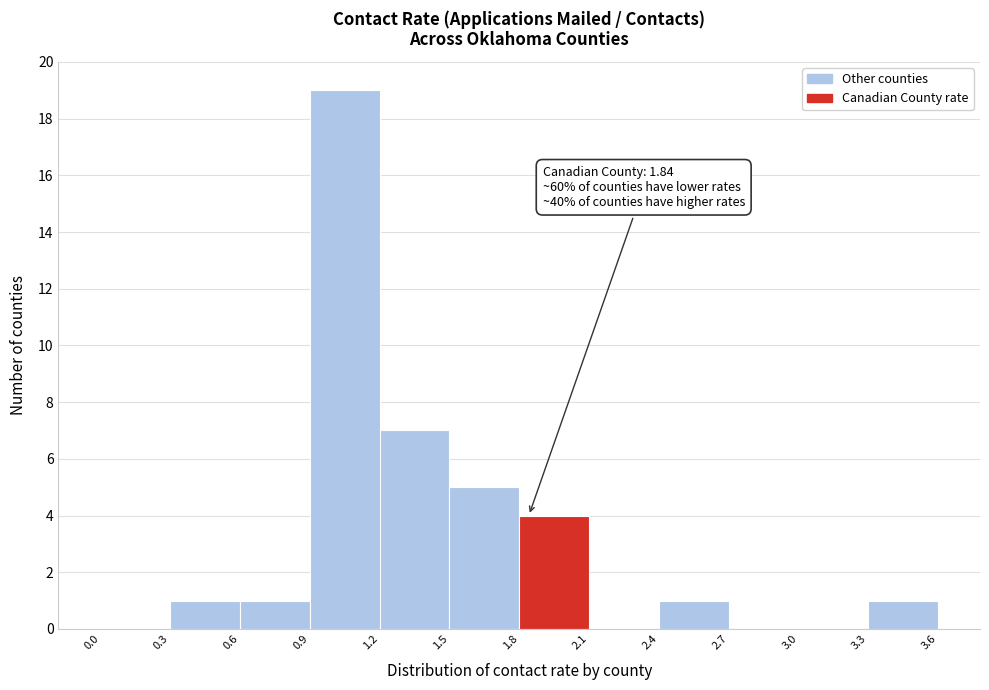

Which range on the x-axis has the tallest bar?

0.9 to 1.2